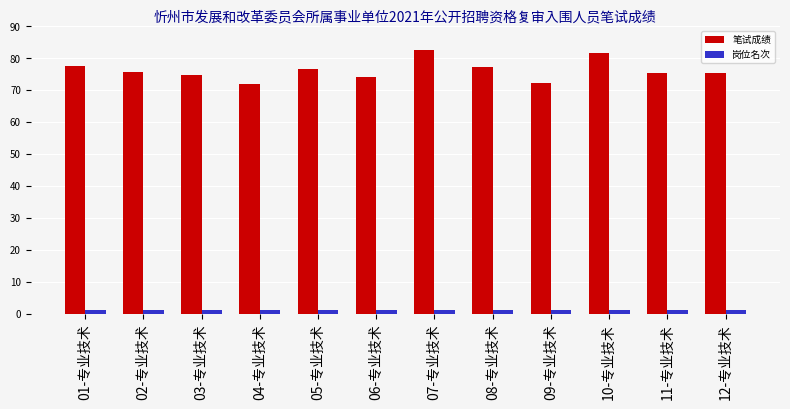

The 岗位名次 series shows 1.0 at 08-专业技术. True or false?

True